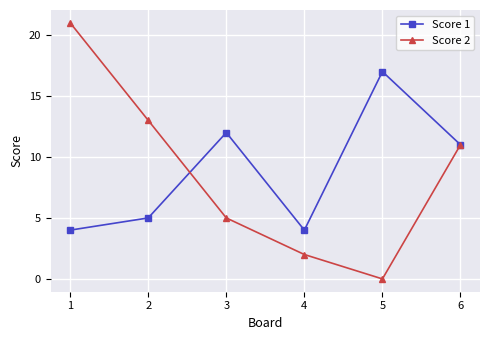

Rank the series at 4 from highest to lowest value.

Score 1, Score 2